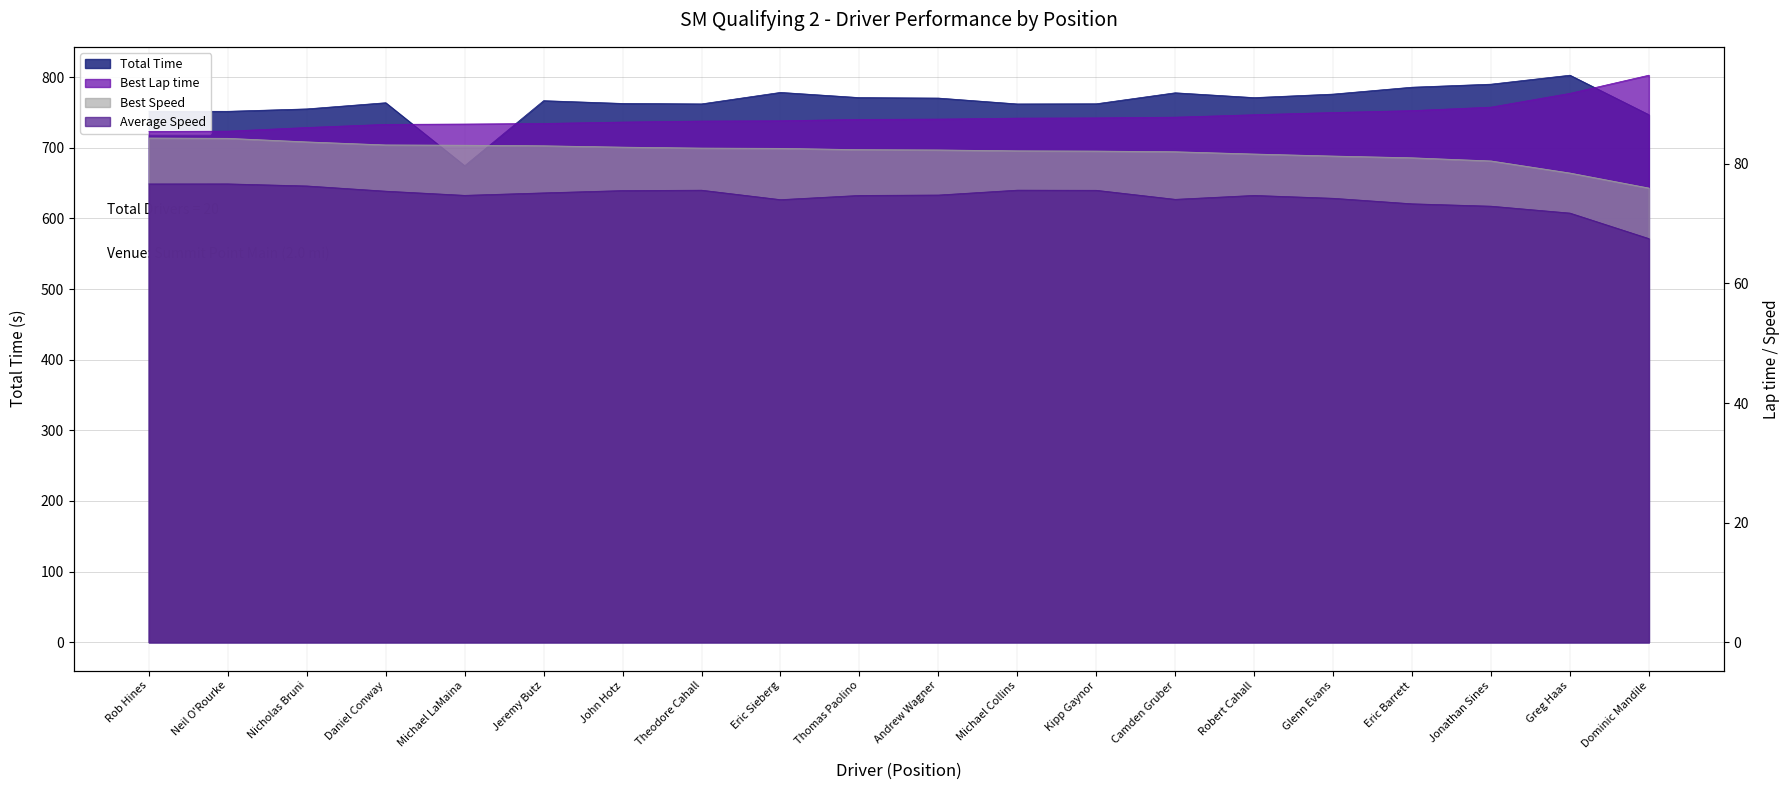

List the series in order of their peak value, lowest first.

Average Speed, Best Speed, Best Lap time, Total Time